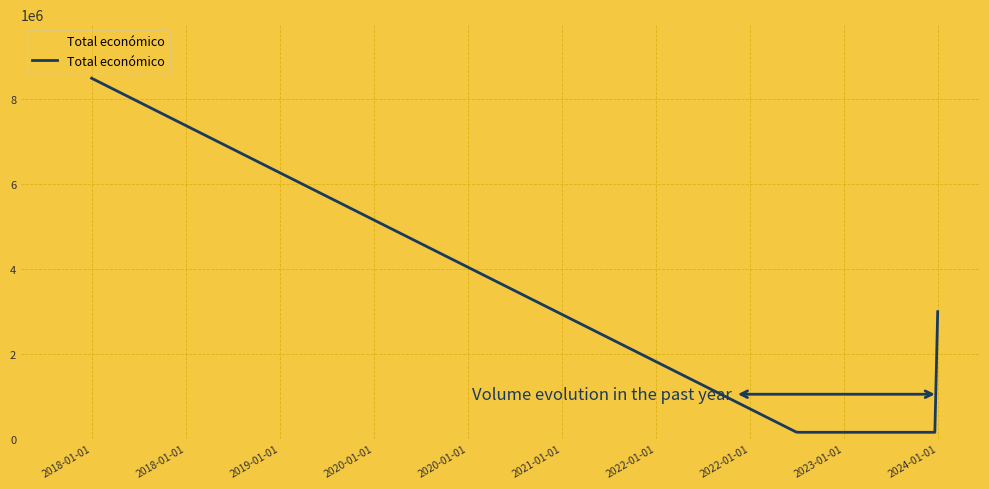

What is the difference between the maximum and minimum values?

8334999.0